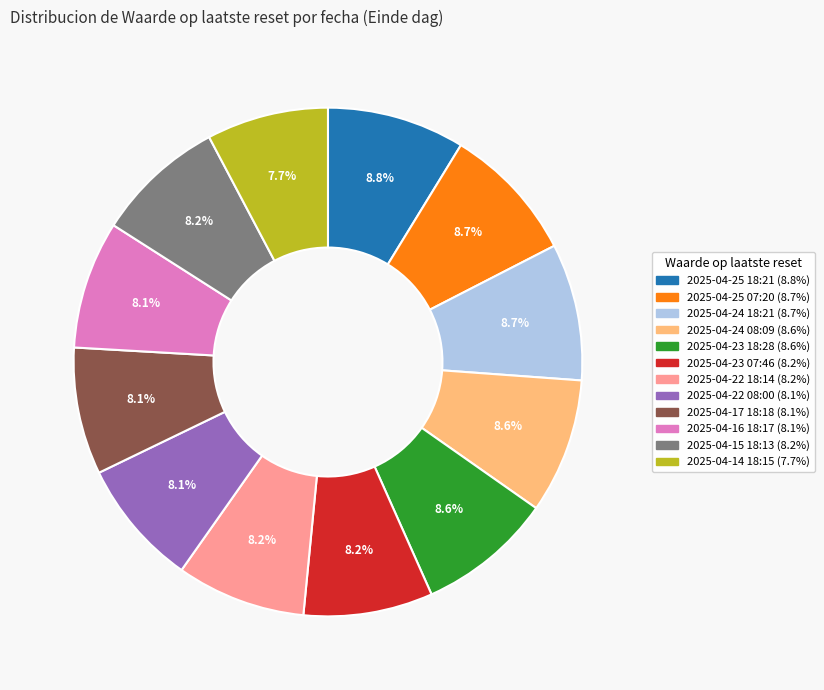

Count the number of slices in the pie.

12